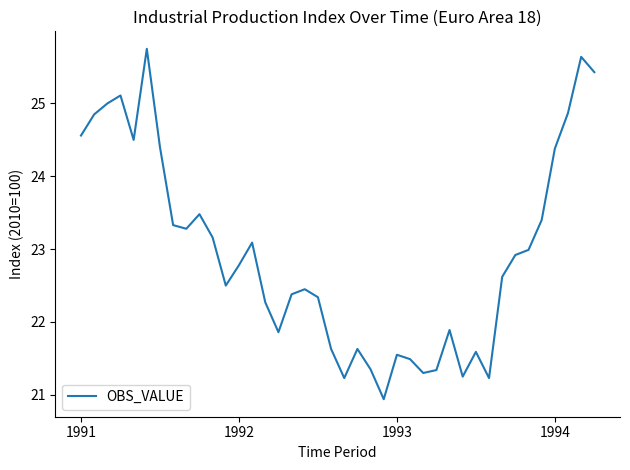

What is the difference between the maximum and minimum values?

4.8